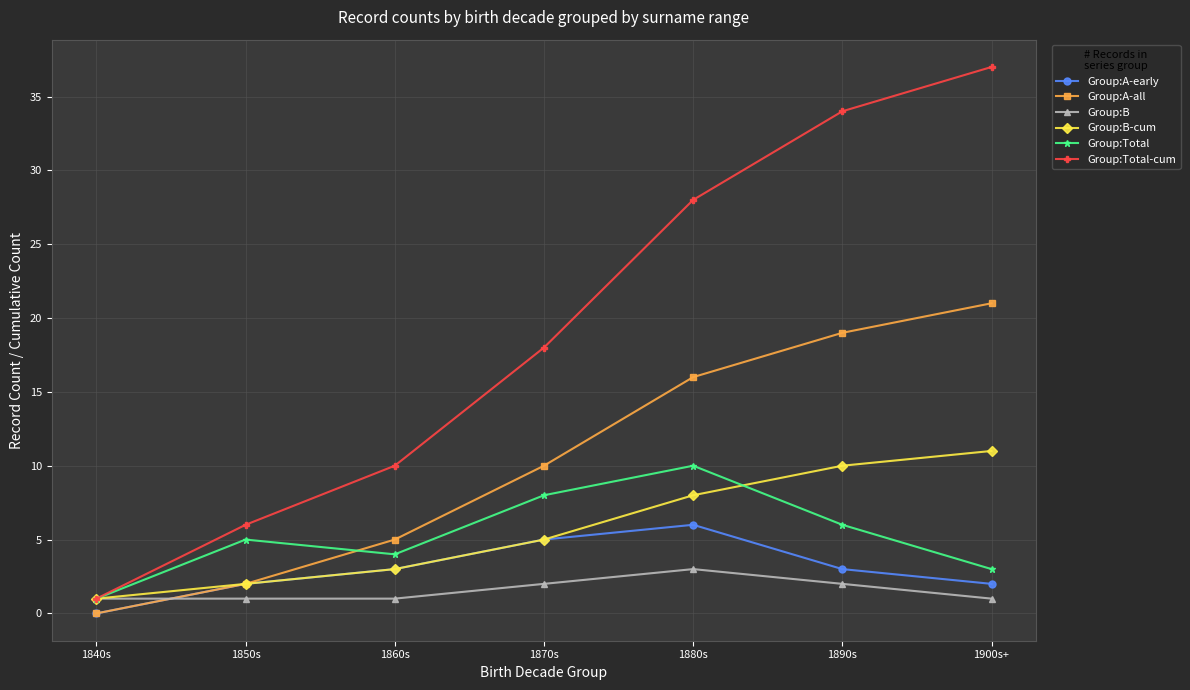

What is the greatest value displayed?

37